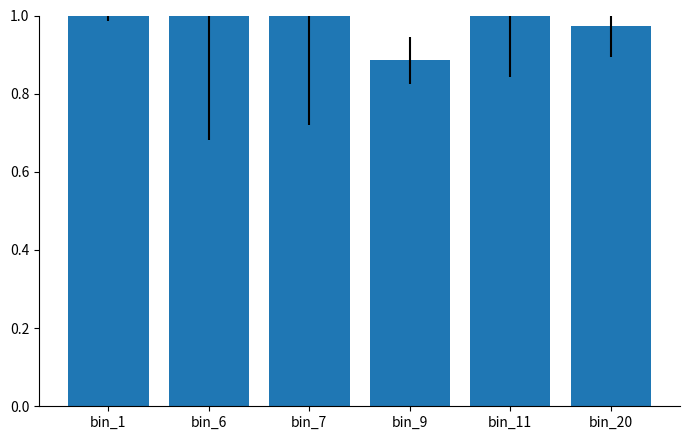

The value at bin_6 is 1.6. True or false?

False